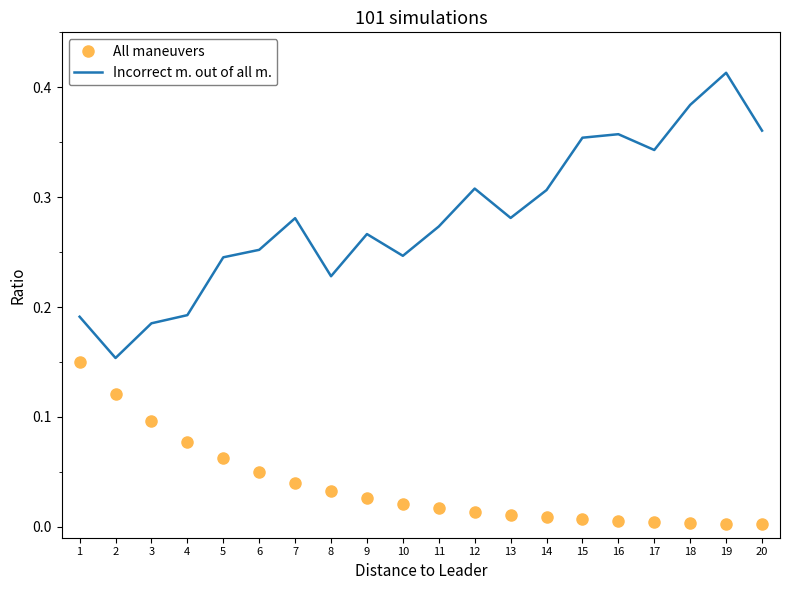

Is it true that Incorrect m. out of all m. equals 0.1 at 9?

False